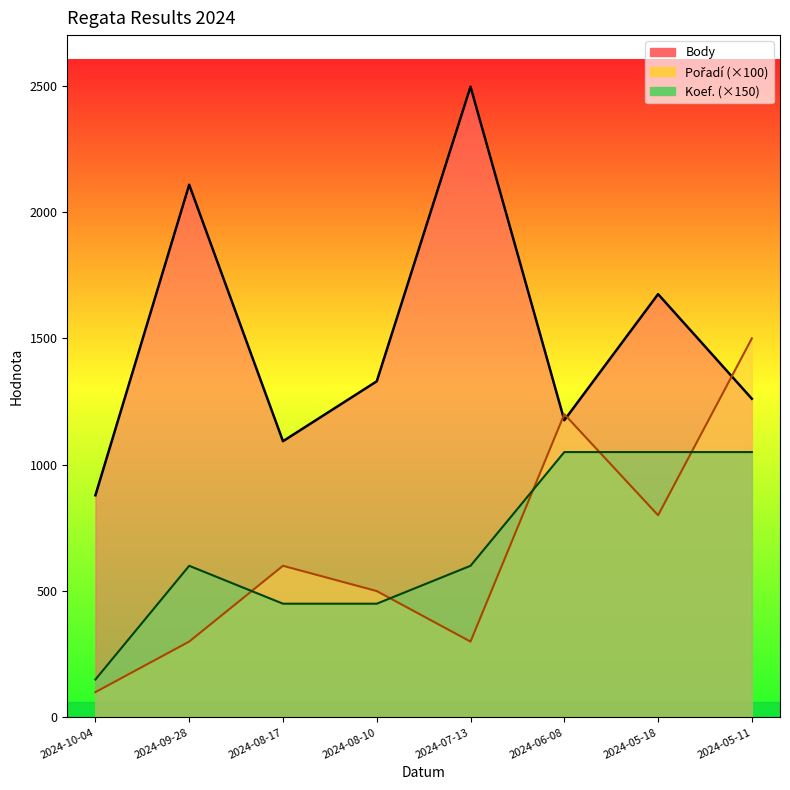

What is the label of the 5th point from the right?

2024-08-10